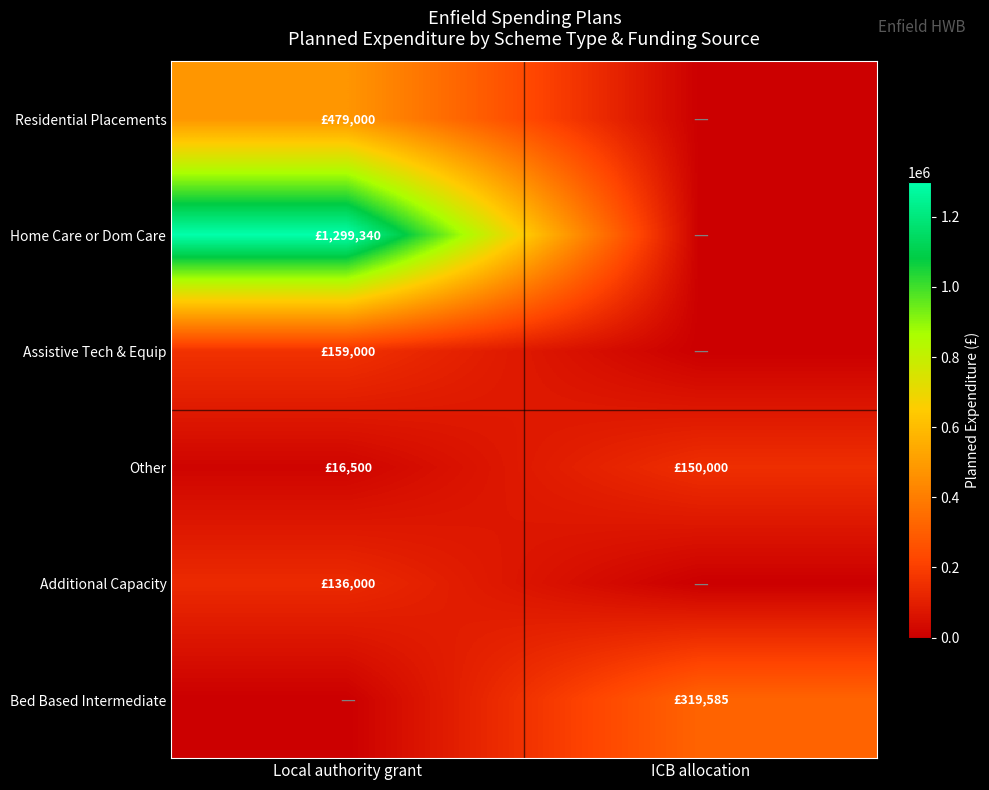

How many distinct data groups are displayed?

6